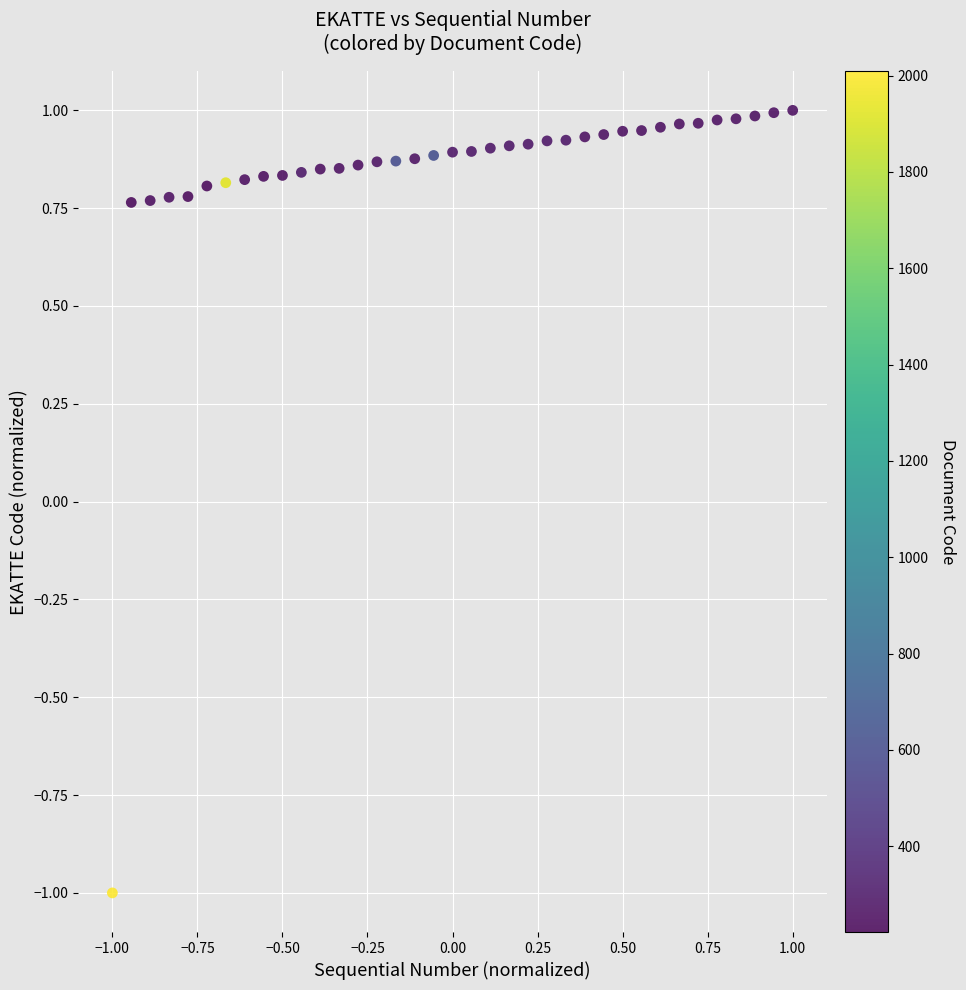

What is the range of Y values (max minus min)?

2.0